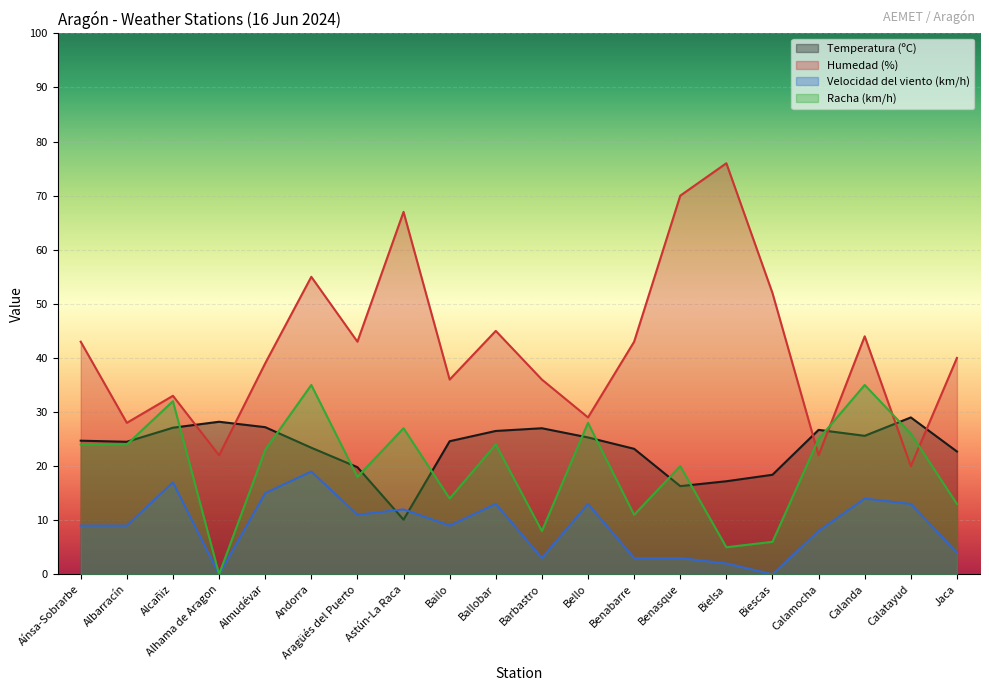

What is the average value of the Velocidad del viento (km/h) series?

8.8